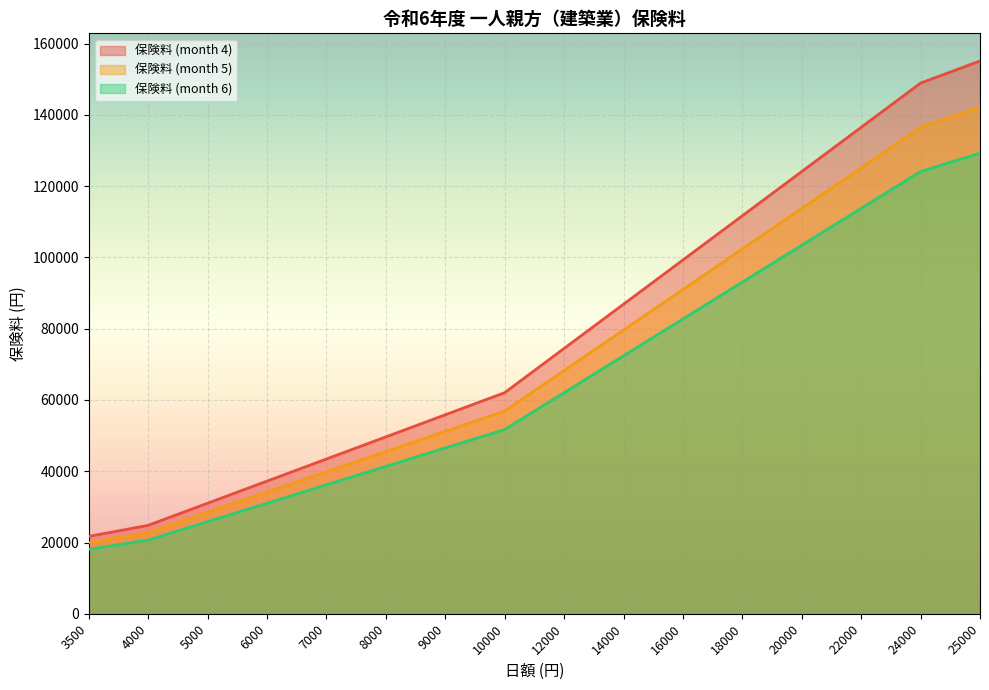

What is the highest value of the 保険料 (month 5) series?

142197